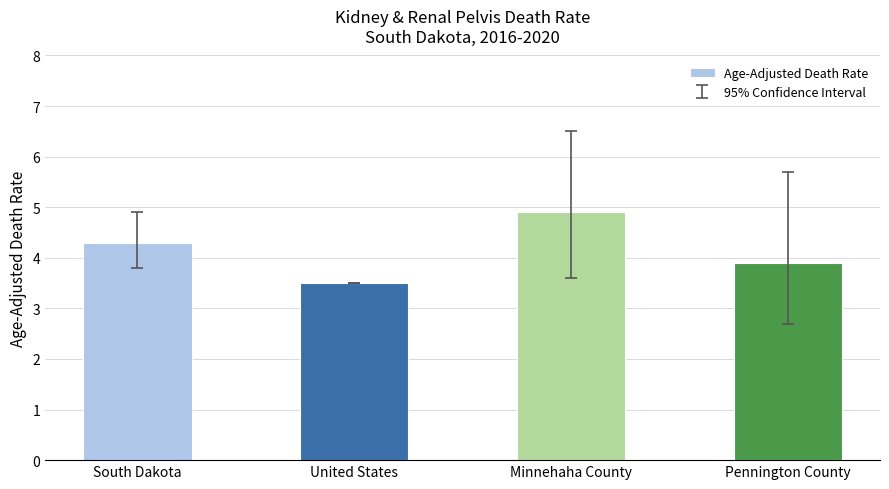

The value at South Dakota is 4.3. True or false?

True